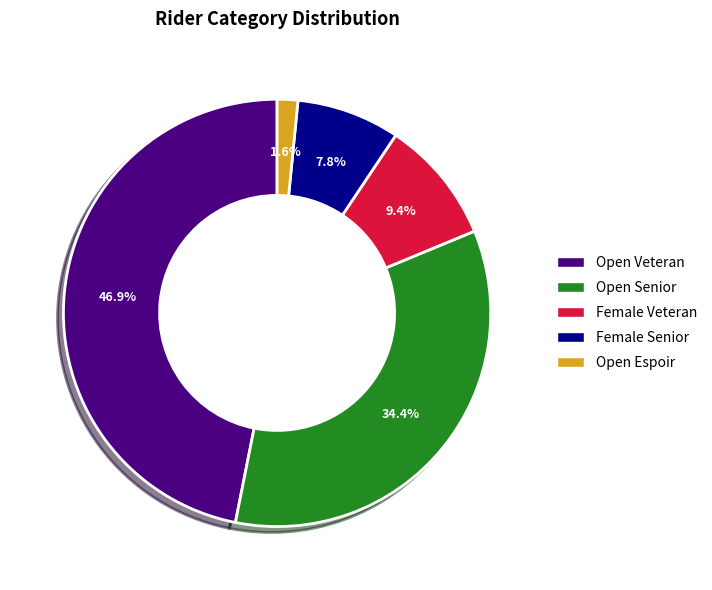

Between Female Veteran and Open Espoir, which is larger?

Female Veteran